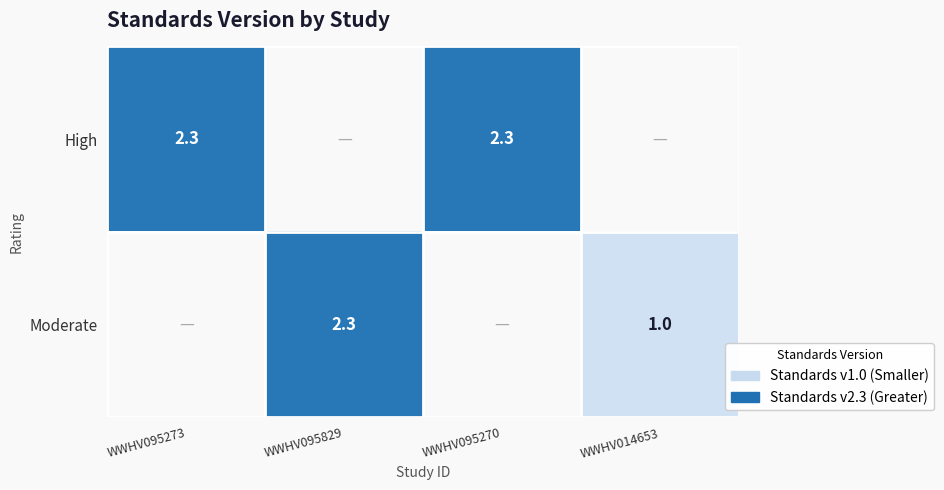

Is it true that Moderate equals 1.0 at WWHV014653?

True